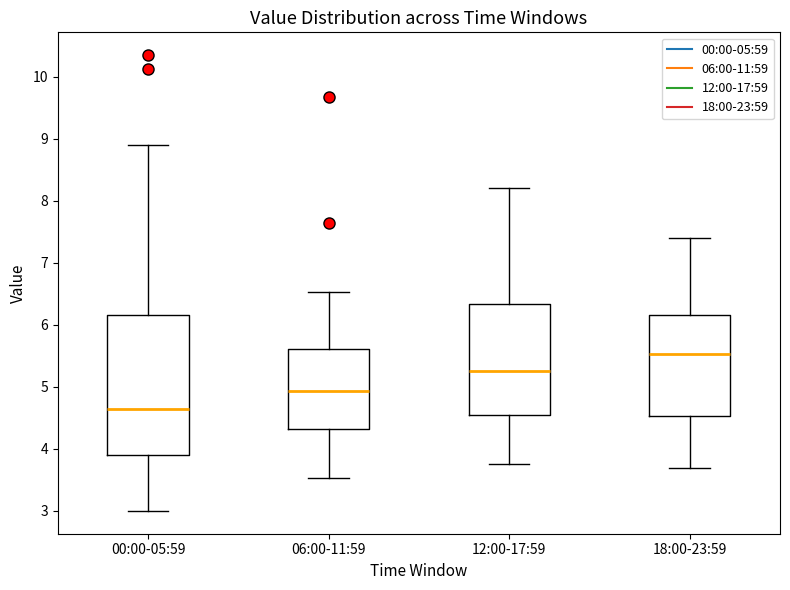

Where does the median line of the box for 06:00-11:59 sit on the y-axis? The values are not printed on the chart, so give them approximately, as read against the axis.

4.9